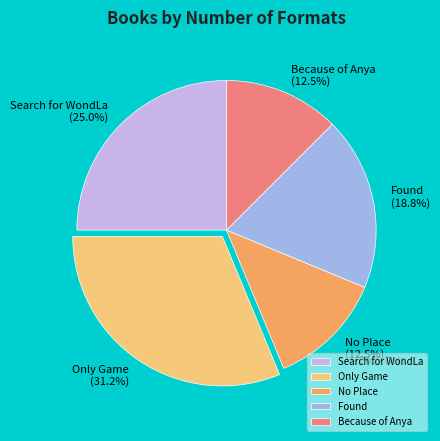

What is the largest slice in the pie chart?

Only Game